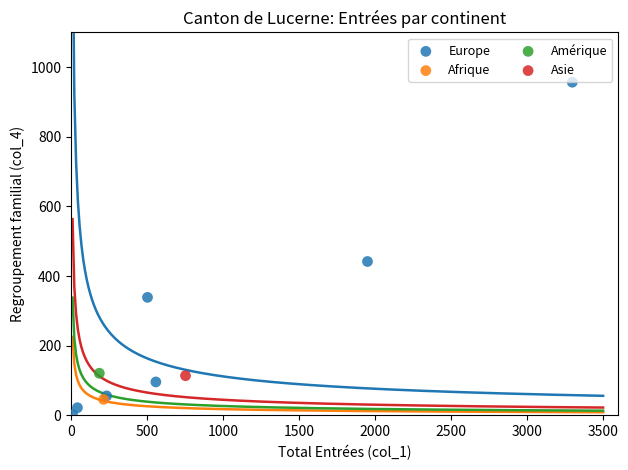

What are all the series names shown in the legend?

Europe, Afrique, Amérique, Asie